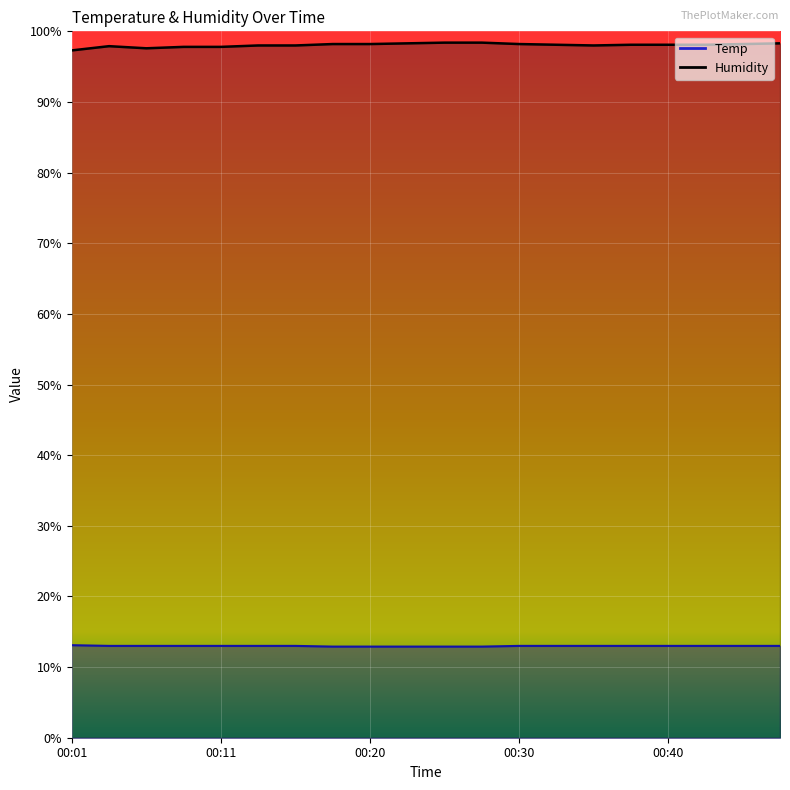

Which series has the widest spread of values?

Humidity